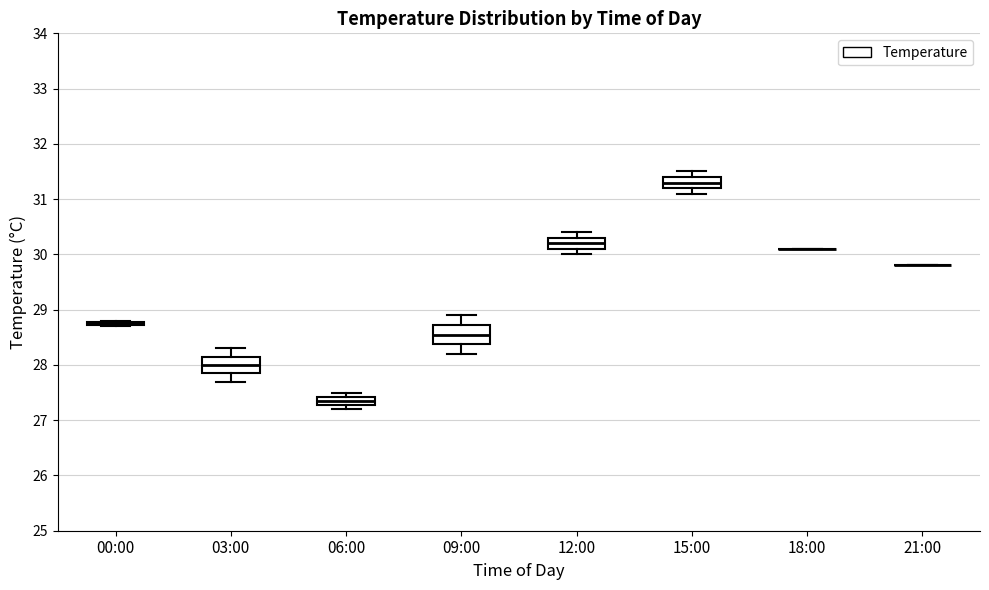

Reading left to right, transcribe this box plot: for each box, give where its median line is, the range the box spans, and where its two whiskers end, as read against the y-axis. The values are not printed on the chart, so give them approximately, as read against the axis.

00:00: box collapsed to a line at 28.8, whiskers 28.7 to 28.8
03:00: median 28.0, box 27.9 to 28.2, whiskers 27.7 to 28.3
06:00: median 27.4 (inside the box), box 27.3 to 27.4, whiskers 27.2 to 27.5
09:00: median 28.6, box 28.4 to 28.7, whiskers 28.2 to 28.9
12:00: median 30.2, box 30.1 to 30.3, whiskers 30.0 to 30.4
15:00: median 31.3, box 31.2 to 31.4, whiskers 31.1 to 31.5
18:00: box collapsed to a line at 30.1, whiskers 30.1 to 30.1
21:00: box collapsed to a line at 29.8, whiskers 29.8 to 29.8